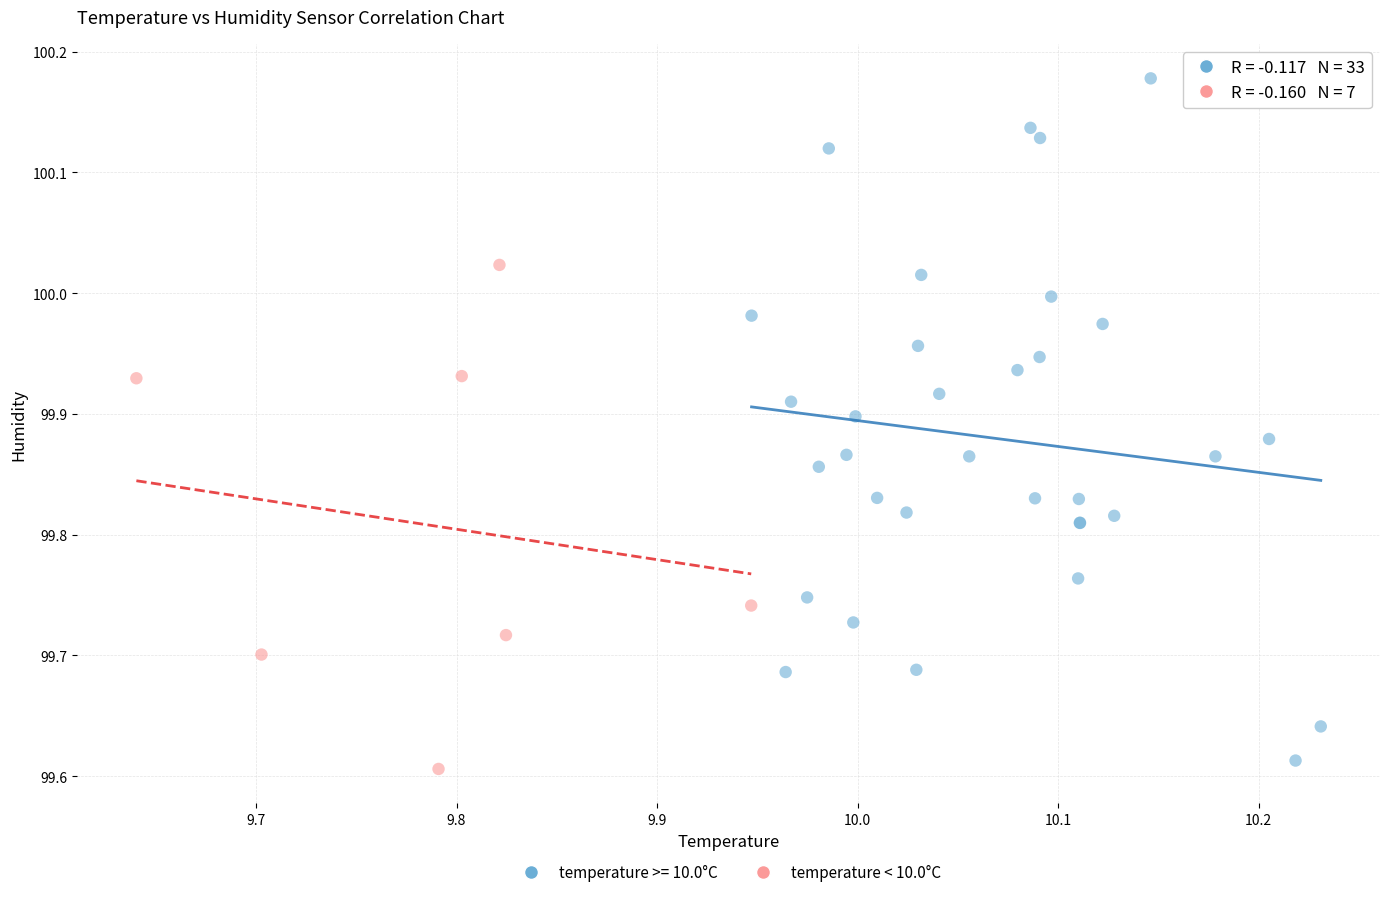

Which series has the largest Y range (max minus min)?

temperature >= 10.0°C